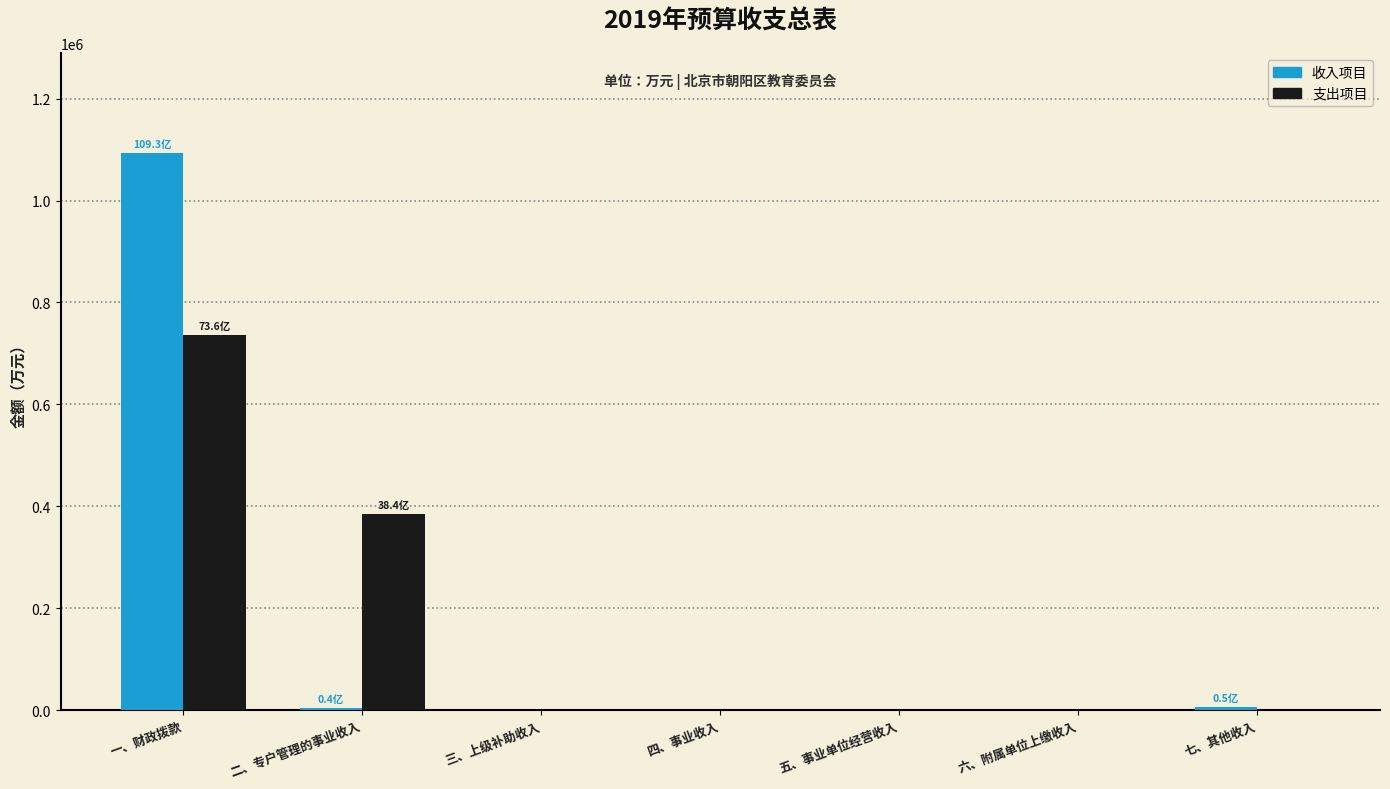

At which label does 收入项目 reach its peak?

一、财政拨款